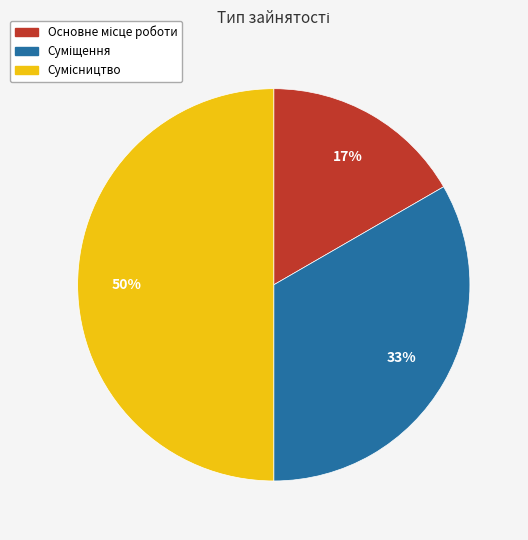

To the nearest percent, what is the average slice percentage?

33%